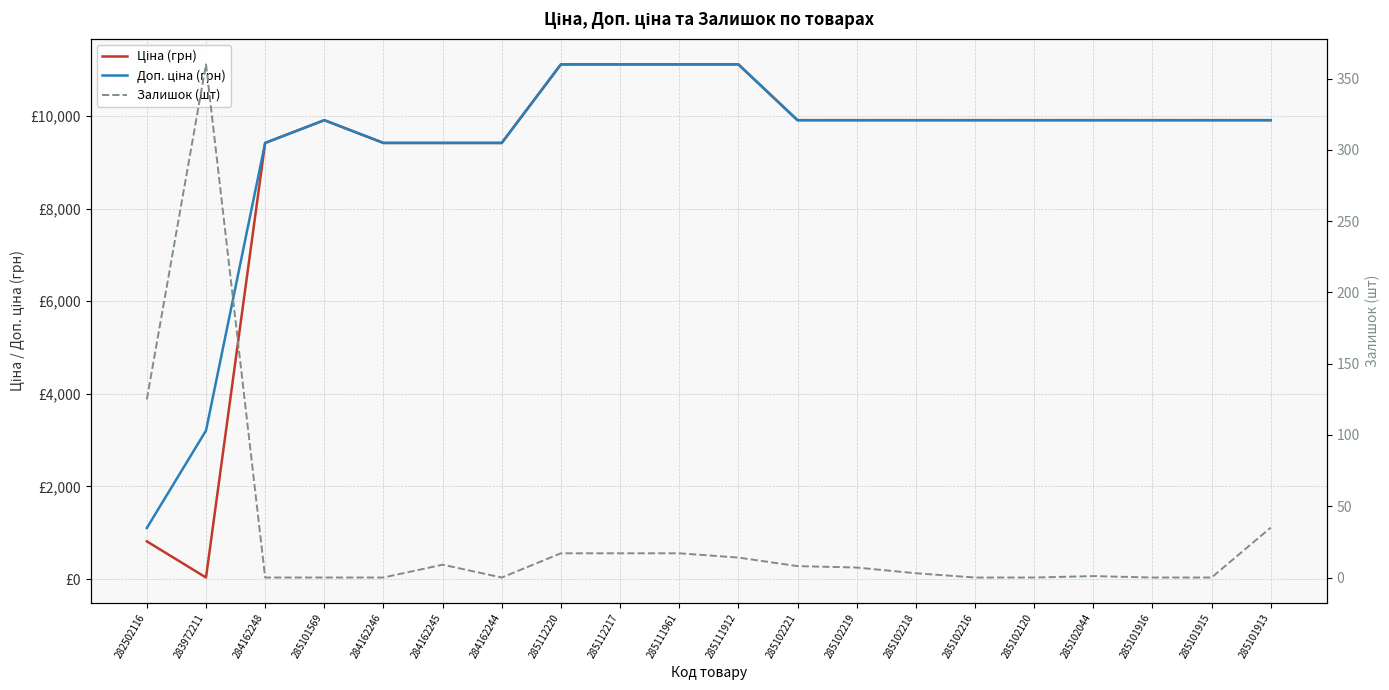

At which category is the sum across all series the highest?

285112220